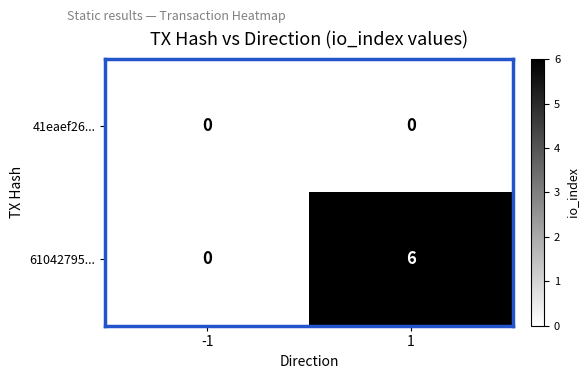

Is it true that 61042795... equals -3 at -1?

False